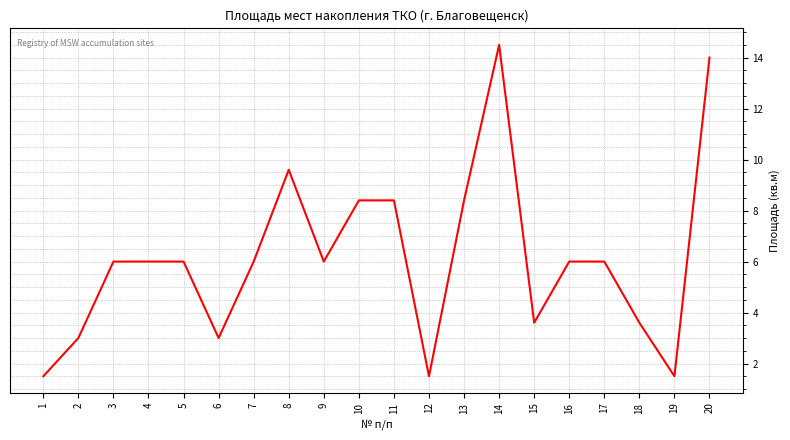

What is the difference between the maximum and second lowest values?

13.0